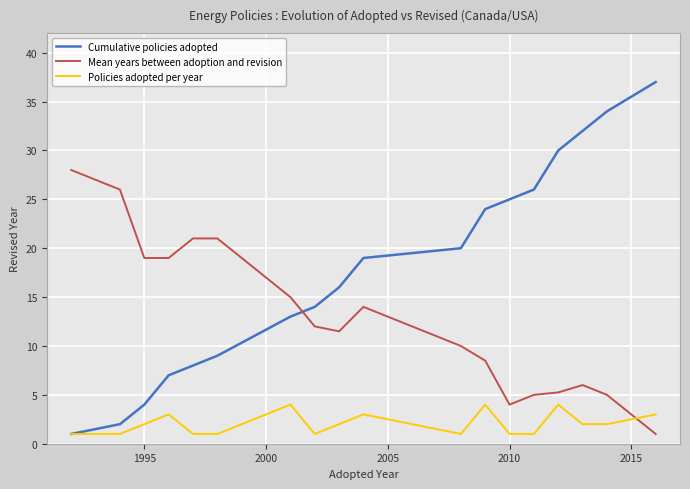

What is the minimum value for Policies adopted per year?

1.0